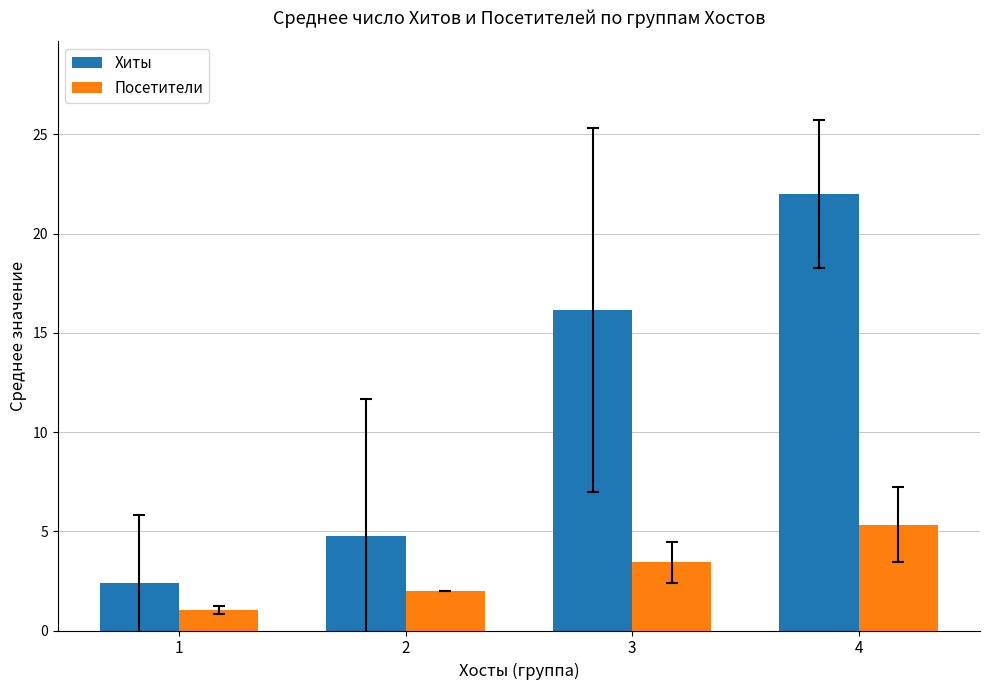

Which series changed the most between 1 and 4?

Хиты